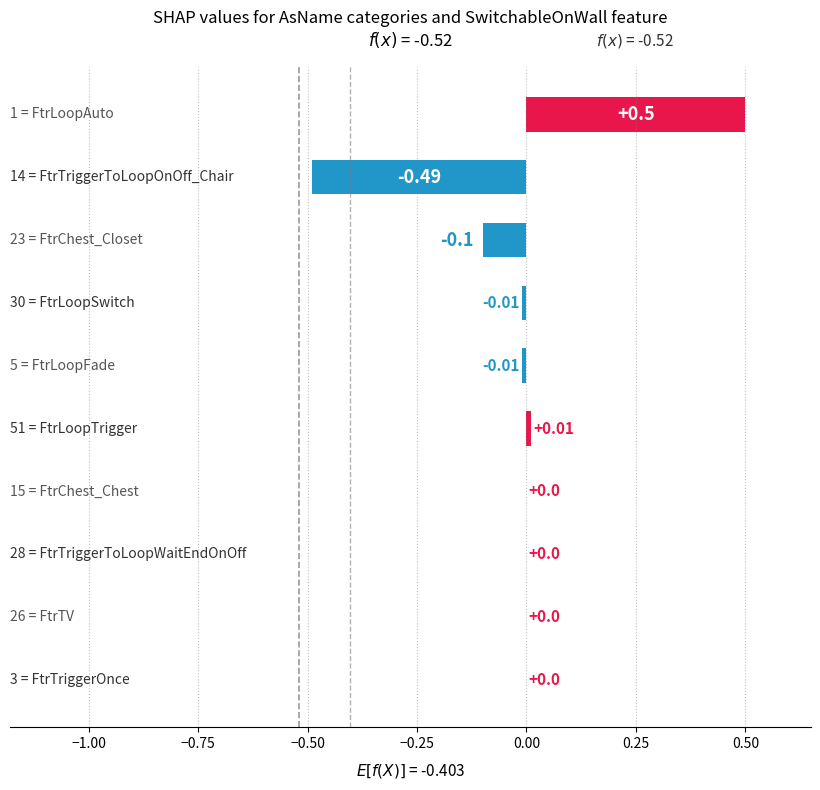

Approximately how many times larger is the value at FtrTV compared to FtrTriggerToLoopWaitEndOnOff?

1.0